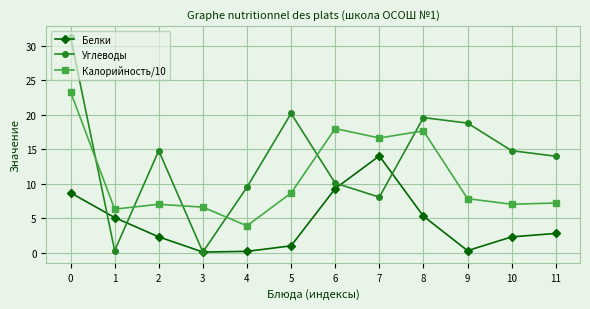

True or false: Калорийность/10 and Углеводы cross at least once.

True